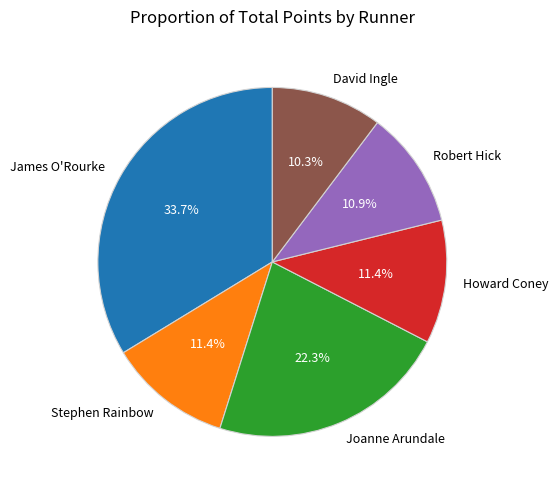

Count the number of slices in the pie.

6